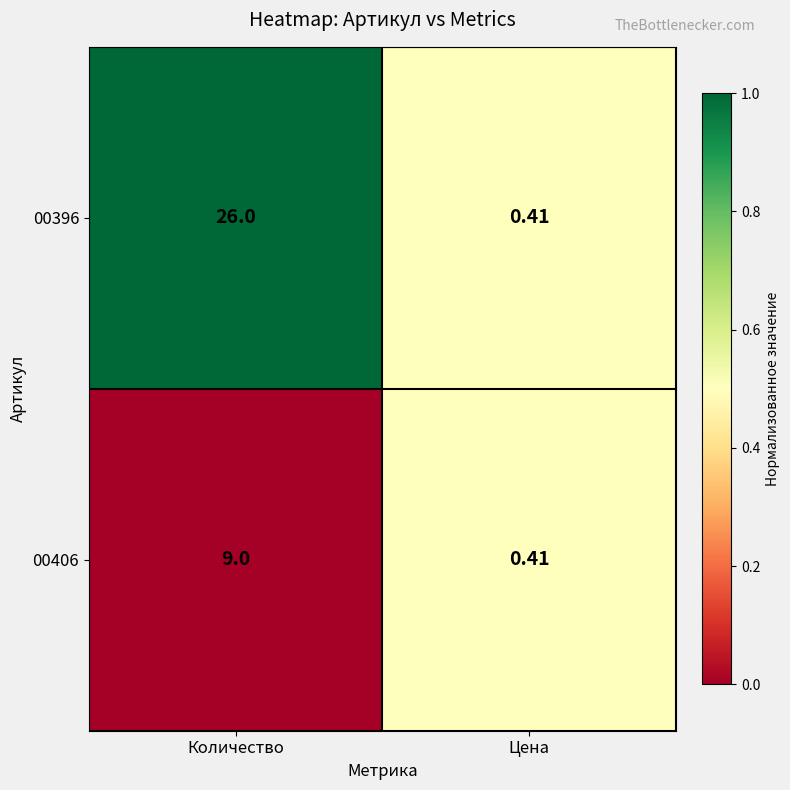

At which category does the chart reach its minimum across all series?

Цена